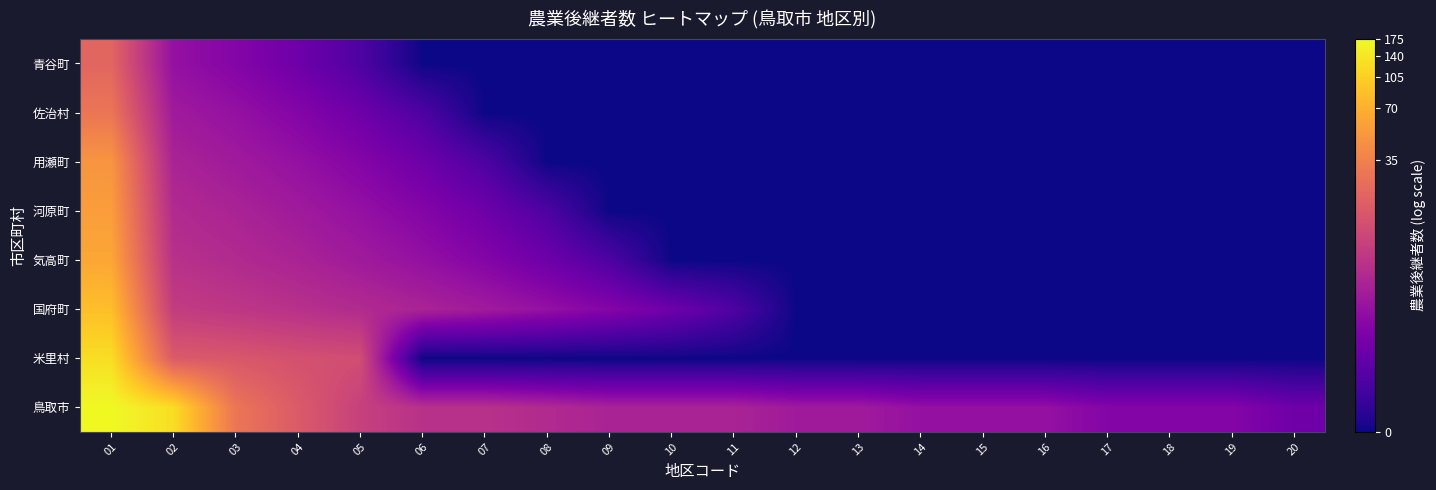

Reading left to right, extract all data points from this chart.

鳥取市: 01=5.2	02=4.9	03=3.4	04=2.9	05=2.5	06=2.2	07=2.2	08=2.1	09=1.9	10=1.9	11=1.9	12=1.8	13=1.8	14=1.6	15=1.6	16=1.6	17=1.4	18=1.4	19=1.4	20=1.1
米里村: 01=4.9	02=2.9	03=2.9	04=2.8	05=2.7	06=0.0	07=0.0	08=0.0	09=0.0	10=0.0	11=0.0	12=0.0	13=0.0	14=0.0	15=0.0	16=0.0	17=0.0	18=0.0	19=0.0	20=0.0
国府町: 01=4.5	02=2.4	03=2.3	04=2.2	05=2.1	06=1.9	07=1.8	08=1.6	09=1.4	10=1.1	11=0.7	12=0.0	13=0.0	14=0.0	15=0.0	16=0.0	17=0.0	18=0.0	19=0.0	20=0.0
気高町: 01=4.1	02=2.2	03=2.1	04=1.9	05=1.8	06=1.6	07=1.4	08=1.1	09=0.7	10=0.0	11=0.0	12=0.0	13=0.0	14=0.0	15=0.0	16=0.0	17=0.0	18=0.0	19=0.0	20=0.0
河原町: 01=4.0	02=2.1	03=1.9	04=1.8	05=1.6	06=1.4	07=1.1	08=0.7	09=0.0	10=0.0	11=0.0	12=0.0	13=0.0	14=0.0	15=0.0	16=0.0	17=0.0	18=0.0	19=0.0	20=0.0
用瀬町: 01=3.9	02=1.9	03=1.8	04=1.6	05=1.4	06=1.1	07=0.7	08=0.0	09=0.0	10=0.0	11=0.0	12=0.0	13=0.0	14=0.0	15=0.0	16=0.0	17=0.0	18=0.0	19=0.0	20=0.0
佐治村: 01=3.4	02=1.8	03=1.6	04=1.4	05=1.1	06=0.7	07=0.0	08=0.0	09=0.0	10=0.0	11=0.0	12=0.0	13=0.0	14=0.0	15=0.0	16=0.0	17=0.0	18=0.0	19=0.0	20=0.0
青谷町: 01=3.1	02=1.6	03=1.4	04=1.1	05=0.7	06=0.0	07=0.0	08=0.0	09=0.0	10=0.0	11=0.0	12=0.0	13=0.0	14=0.0	15=0.0	16=0.0	17=0.0	18=0.0	19=0.0	20=0.0